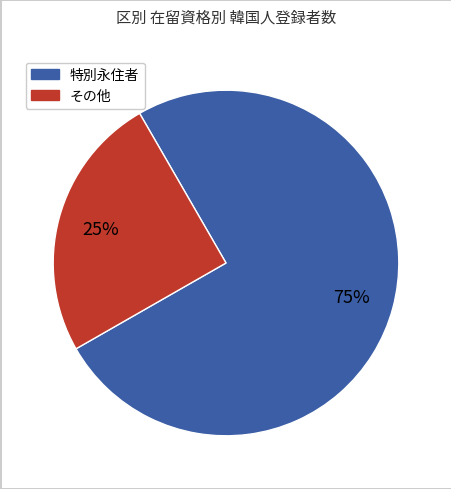

How many segments does this pie chart have?

2